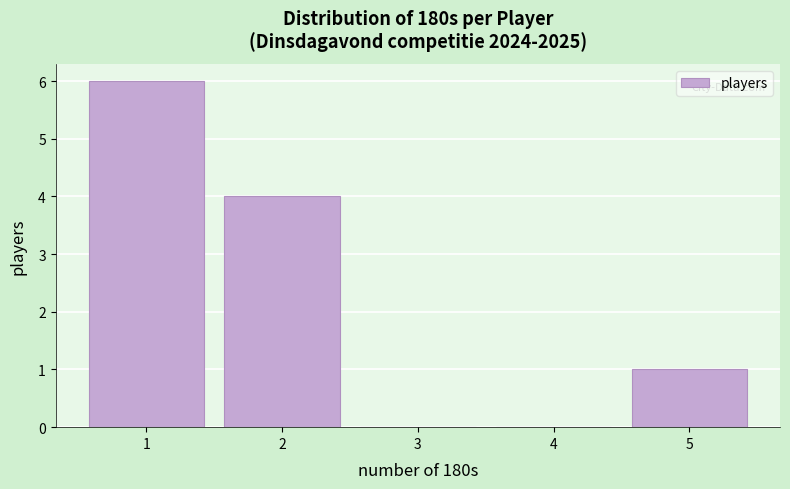

Reading left to right, list every bar in this chart as the range it spans on the x-axis followed by its height. The values are not printed on the chart, so give them approximately, as read against the axis.

0.5 to 1.5: 6
1.5 to 2.5: 4
2.5 to 3.5: 0
3.5 to 4.5: 0
4.5 to 5.5: 1